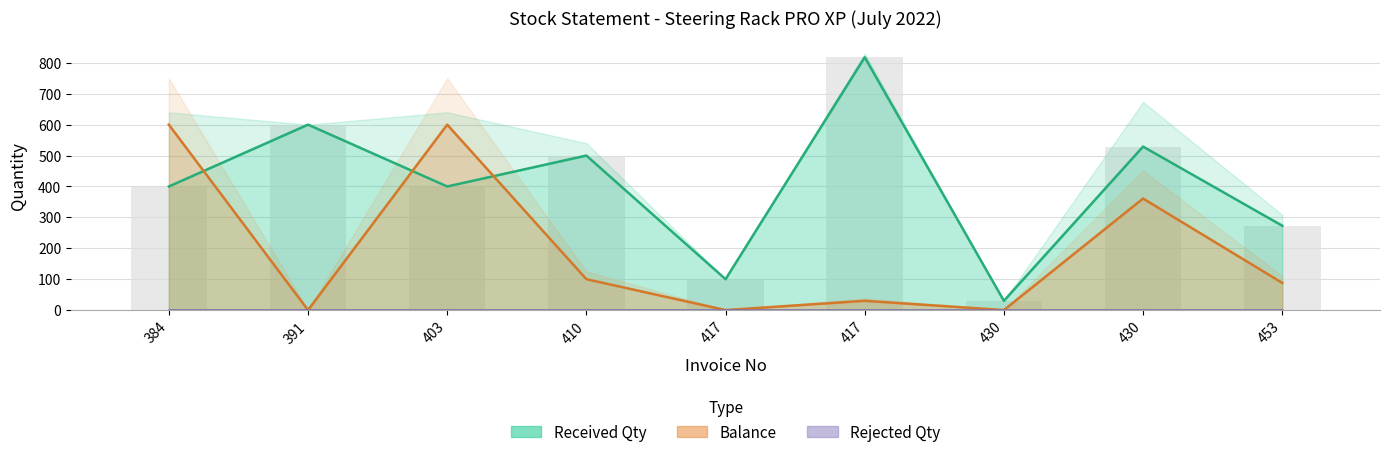

What is the difference between the highest and lowest values at 430?

30